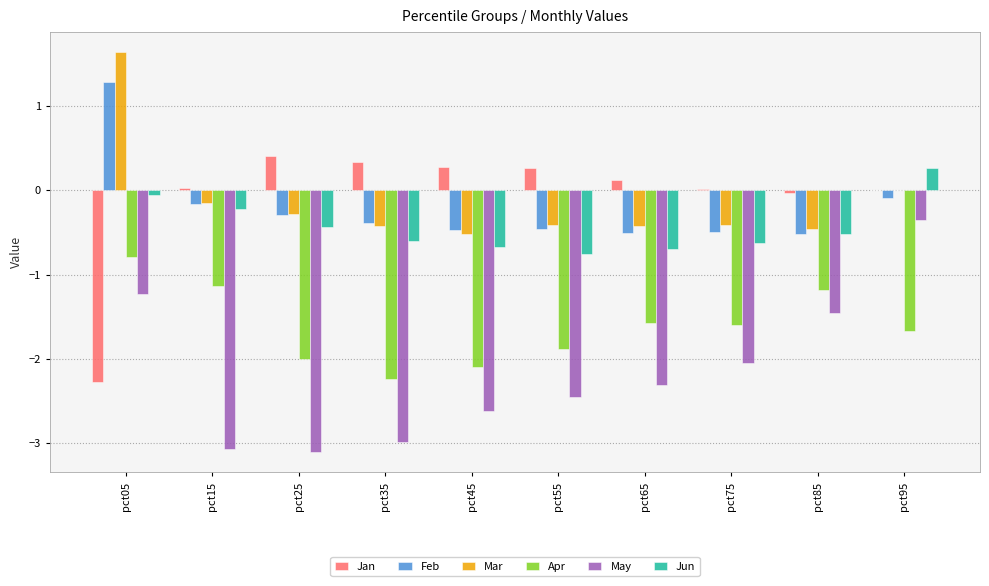

What is the average value of the May series?

-2.2